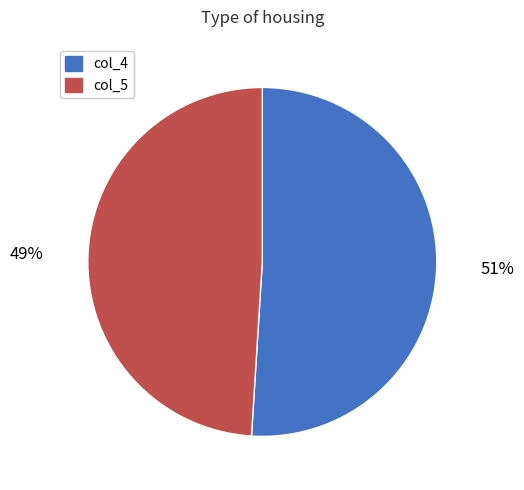

Which slice is the largest?

col_4